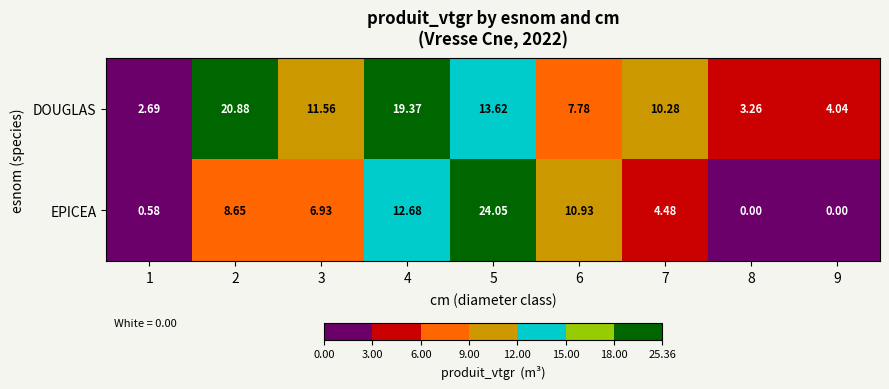

Which series has the largest total across all categories?

DOUGLAS